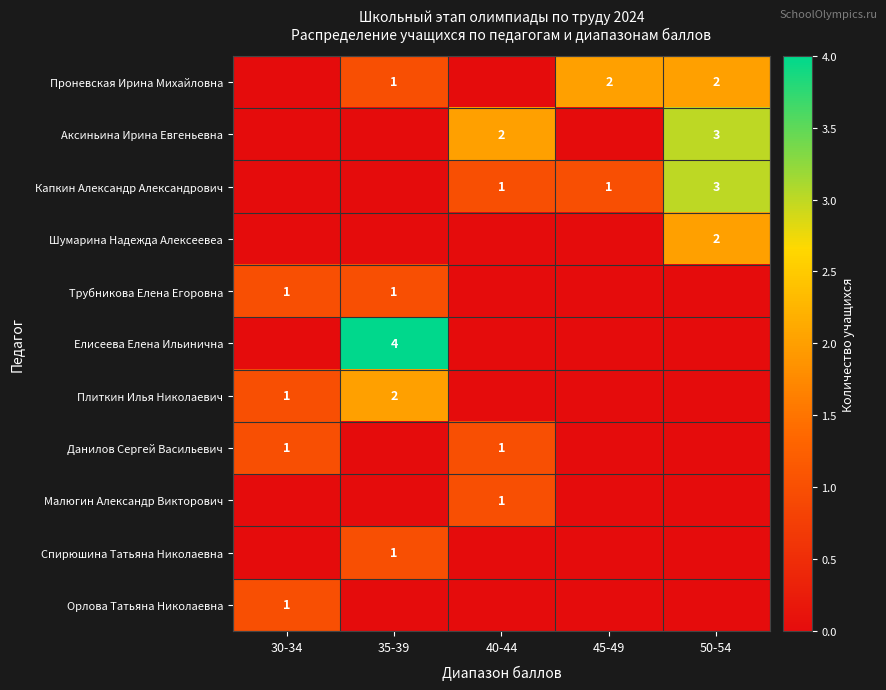

What is the difference between the highest and lowest values at 35-39?

4